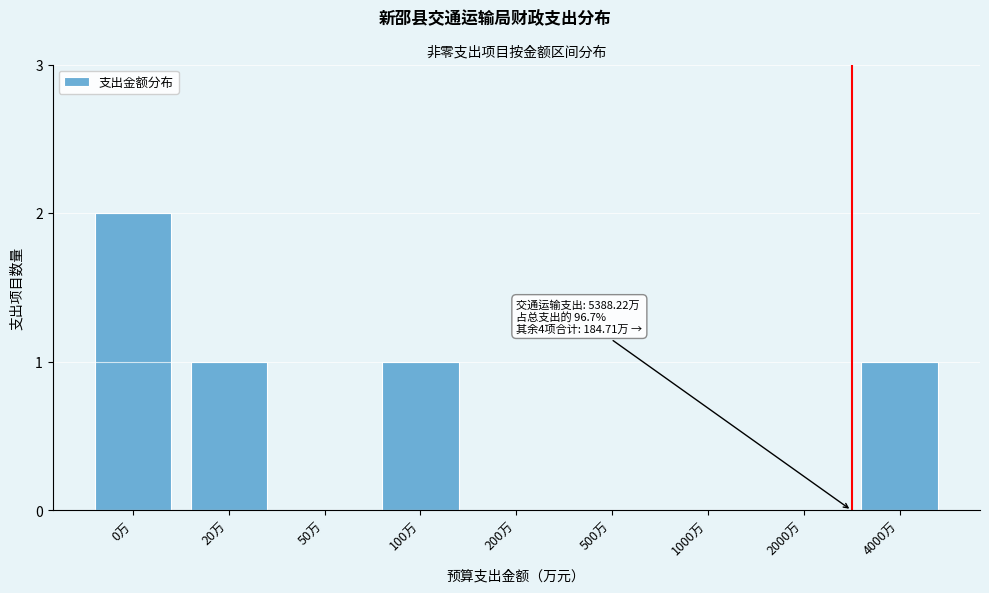

Reading right to left, list all the values displayed in this chart.

4000万=1	2000万=0	1000万=0	500万=0	200万=0	100万=1	50万=0	20万=1	0万=2